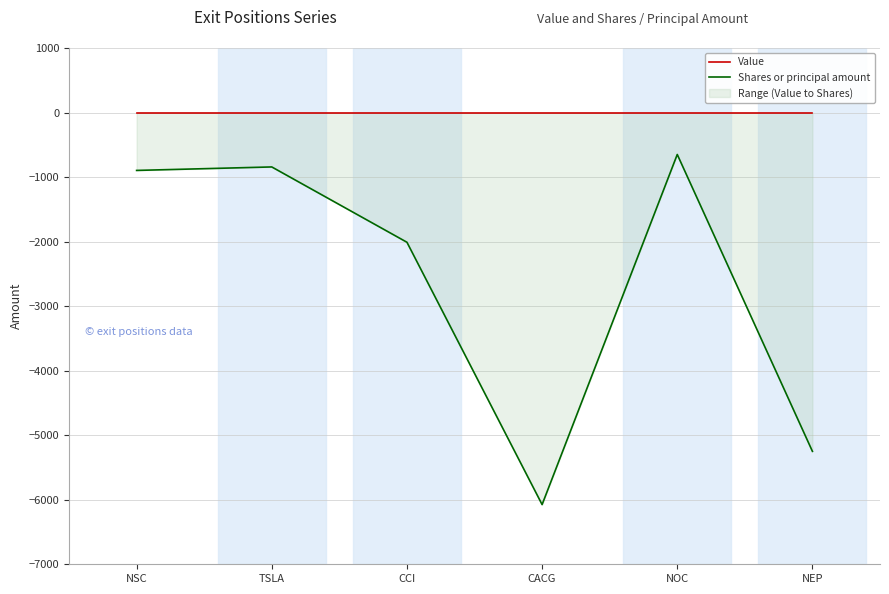

What are all the series names shown in the legend?

Value, Shares or principal amount